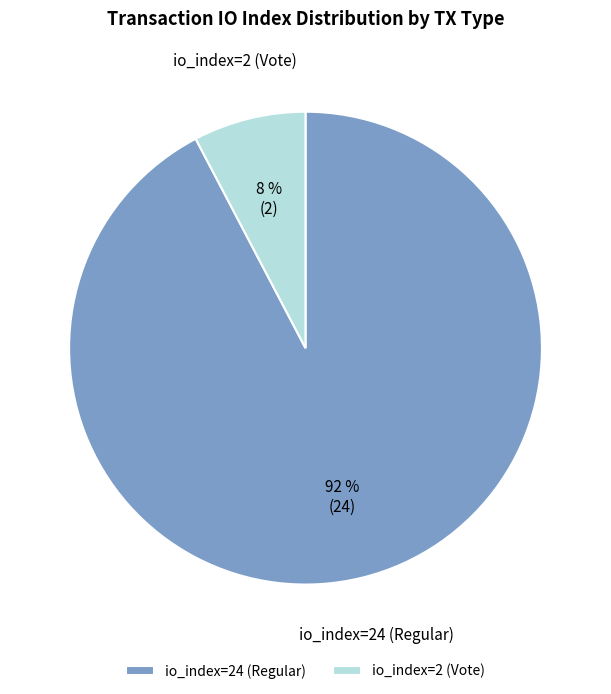

Count the number of slices in the pie.

2